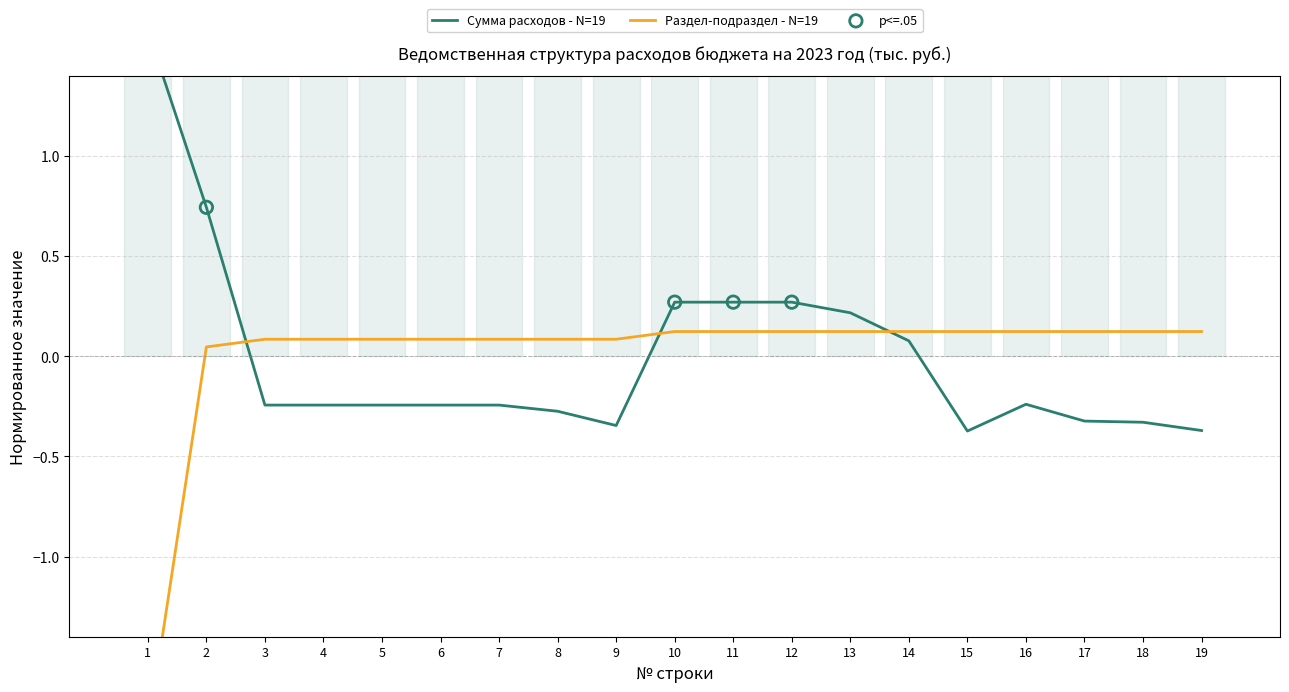

Which series contains the lowest Y value?

Раздел-подраздел - N=19